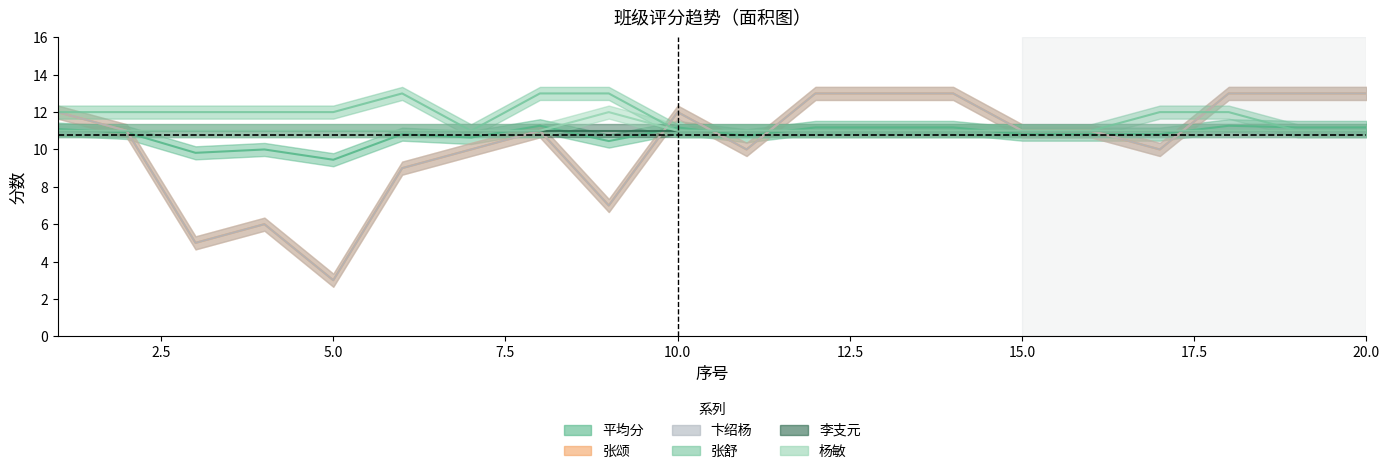

How many intersections are there between 杨敏 and 卞绍杨?

4